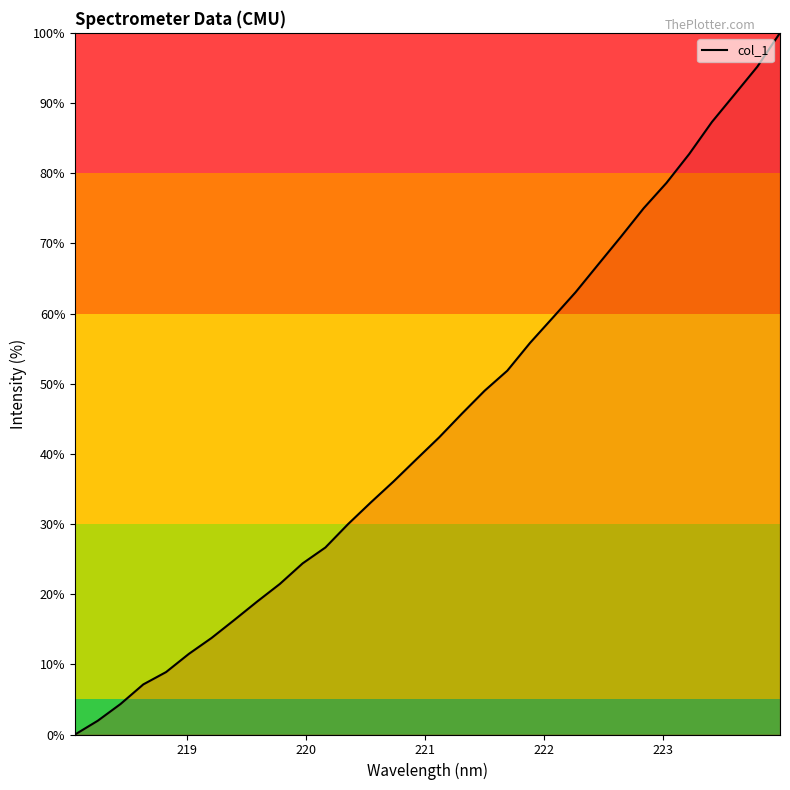

What is the value of the 12th point from the left?

26.7